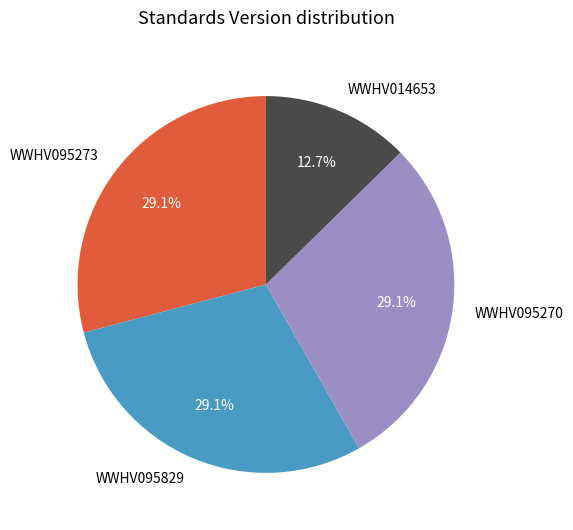

Is WWHV095270 the majority of the pie?

No